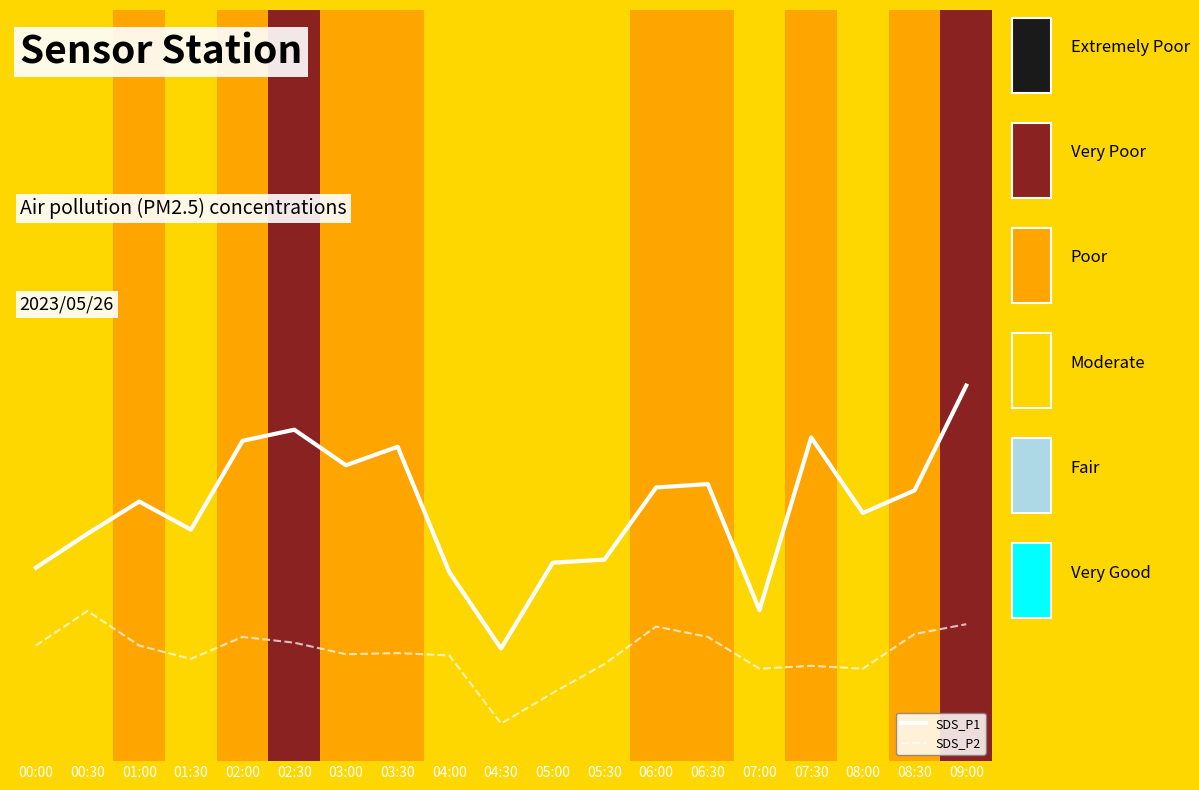

Rank the categories by SDS_P1 value from lowest to highest.

04:30, 07:00, 04:00, 00:00, 05:00, 05:30, 00:30, 01:30, 08:00, 01:00, 08:30, 06:00, 06:30, 03:00, 03:30, 02:00, 07:30, 02:30, 09:00